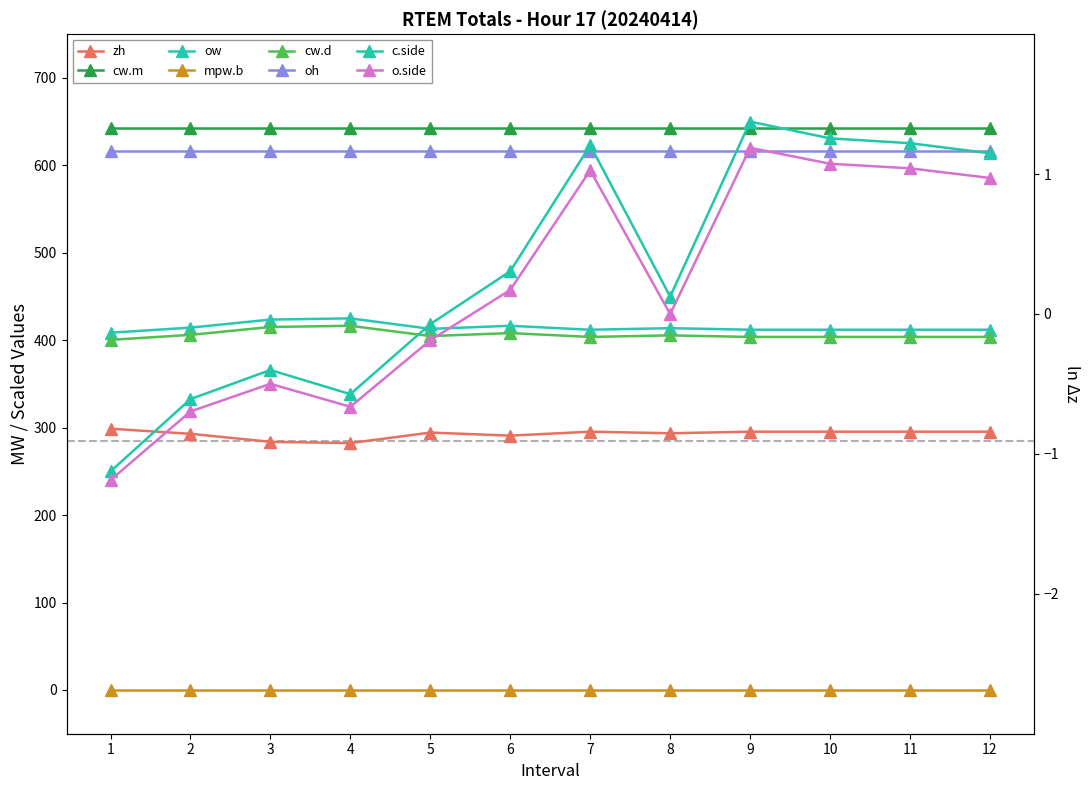

What is the difference between the highest and lowest values at 11?

329.9